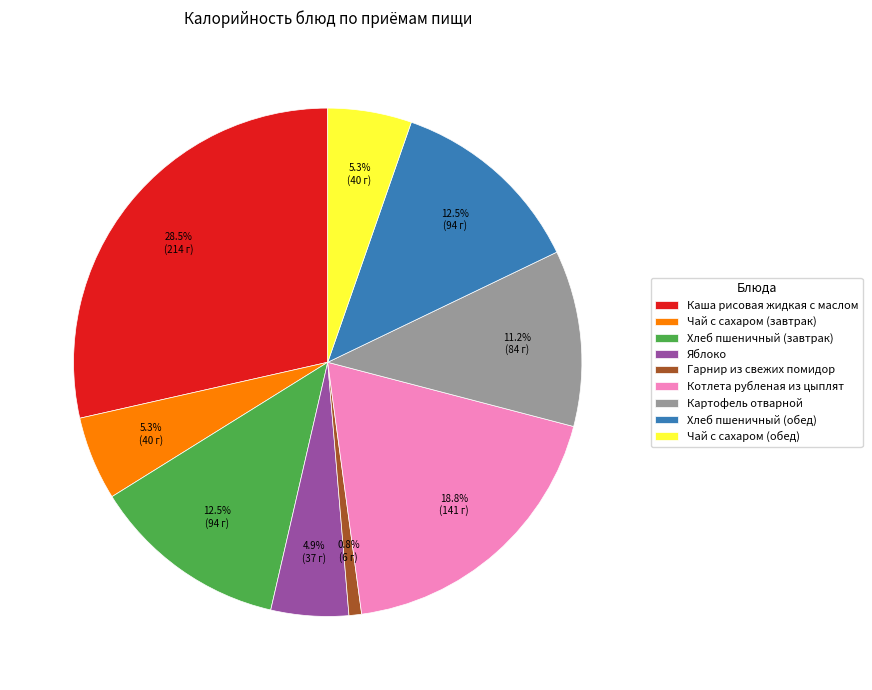

To the nearest percent, what is the combined percentage of Хлеб пшеничный (обед) and Картофель отварной?

24%